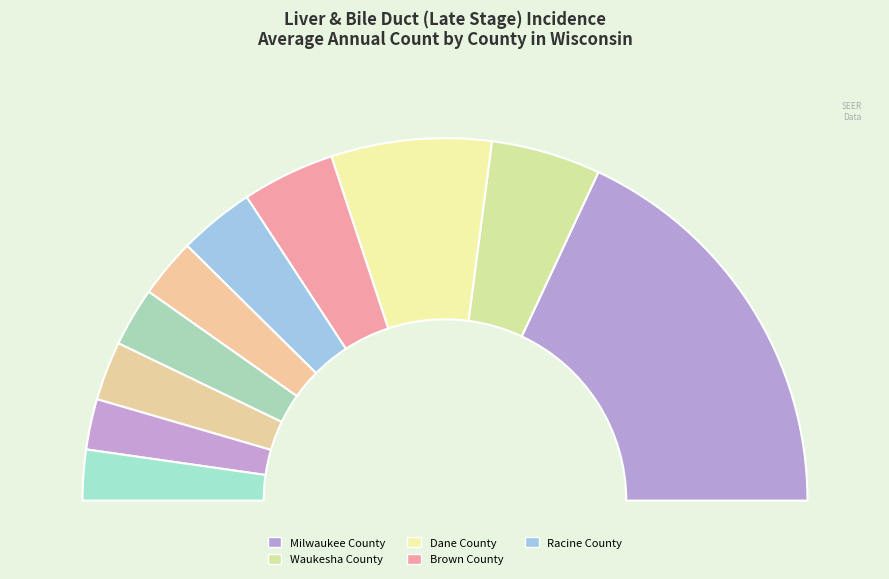

Count the number of slices in the pie.

10